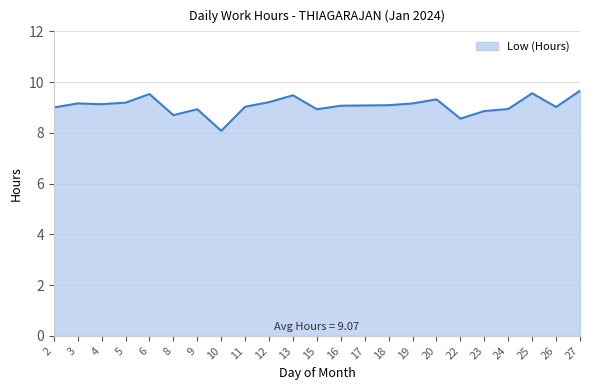

How many lines are shown in the chart?

1